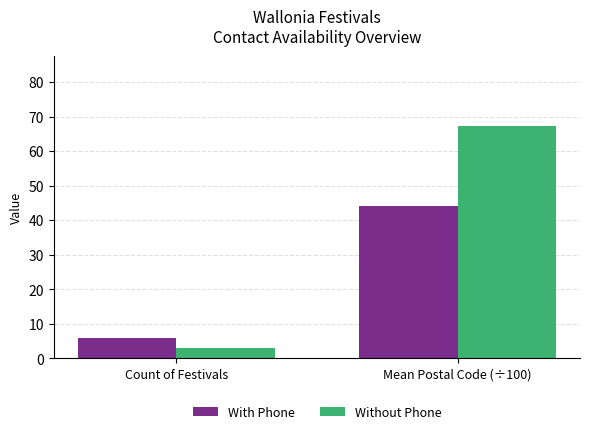

Reading right to left, transcribe all the data shown in this chart.

With Phone: Mean Postal Code (÷100)=44.1	Count of Festivals=6.0
Without Phone: Mean Postal Code (÷100)=67.4	Count of Festivals=3.0